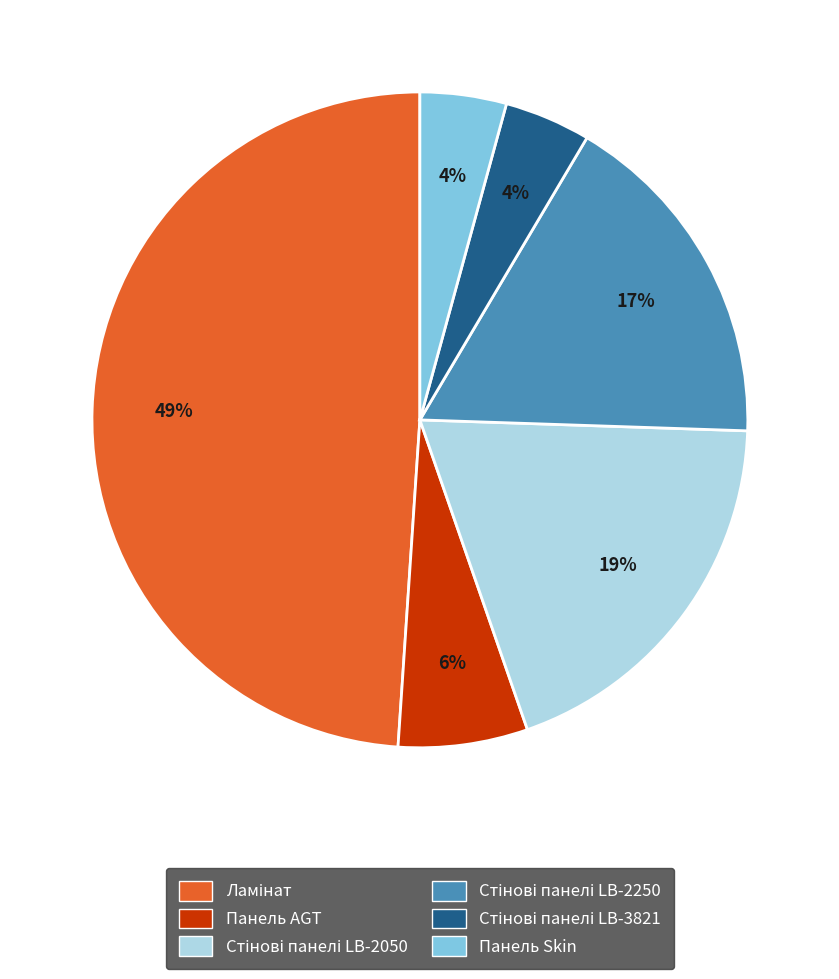

To the nearest percent, what is the difference between the largest and smallest slice percentages?

45%